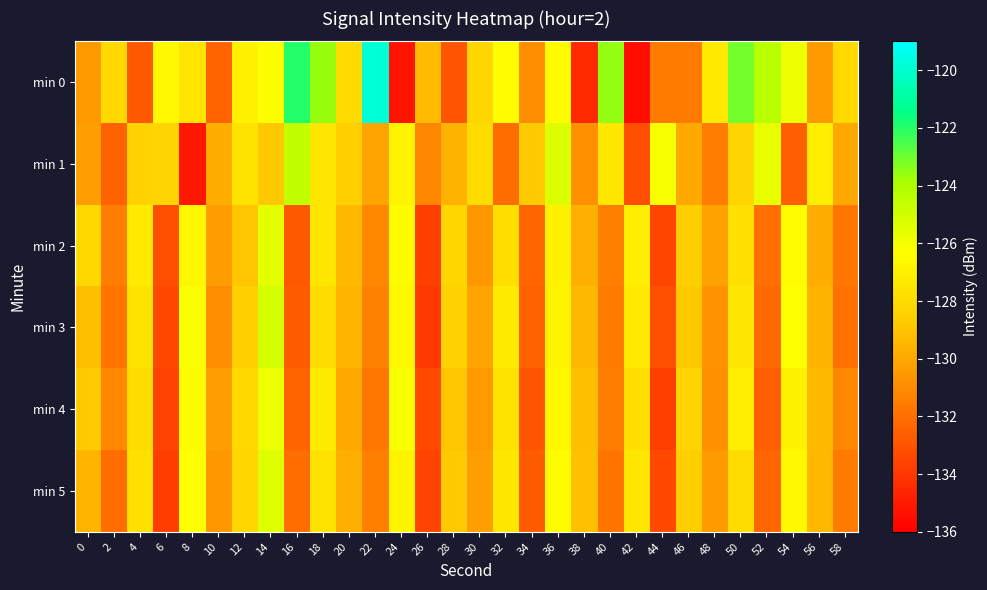

Reading left to right, list all the values displayed in this chart.

min 0: 0=-130.5	2=-128.1	4=-132.8	6=-126.6	8=-127.5	10=-132.3	12=-126.9	14=-126.3	16=-122.0	18=-123.6	20=-128.0	22=-119.8	24=-135.3	26=-129.3	28=-133.0	30=-128.2	32=-126.5	34=-131.0	36=-126.4	38=-134.5	40=-123.5	42=-135.4	44=-131.6	46=-131.6	48=-127.3	50=-123.1	52=-124.3	54=-125.8	56=-130.5	58=-128.1
min 1: 0=-130.3	2=-132.4	4=-128.4	6=-128.3	8=-135.1	10=-129.8	12=-127.6	14=-128.8	16=-124.5	18=-127.5	20=-128.5	22=-130.1	24=-126.8	26=-131.2	28=-129.6	30=-127.9	32=-132.1	34=-128.7	36=-125.3	38=-130.8	40=-127.4	42=-133.2	44=-126.1	46=-129.9	48=-131.5	50=-128.3	52=-125.7	54=-132.6	56=-127.1	58=-130.0
min 2: 0=-128.1	2=-131.5	4=-127.3	6=-133.2	8=-126.7	10=-130.4	12=-128.9	14=-125.6	16=-132.8	18=-127.5	20=-129.3	22=-131.1	24=-126.4	26=-133.7	28=-128.2	30=-130.6	32=-127.8	34=-132.3	36=-126.9	38=-129.7	40=-131.4	42=-127.1	44=-133.5	46=-128.6	48=-130.2	50=-127.7	52=-132.0	54=-126.5	56=-129.8	58=-131.7
min 3: 0=-129.2	2=-131.8	4=-127.6	6=-133.4	8=-126.2	10=-130.9	12=-128.5	14=-125.1	16=-132.7	18=-127.9	20=-129.5	22=-131.3	24=-126.6	26=-133.9	28=-128.4	30=-130.1	32=-127.2	34=-132.5	36=-126.8	38=-129.4	40=-131.6	42=-127.3	44=-133.1	46=-128.8	48=-130.7	50=-127.5	52=-132.2	54=-126.3	56=-129.6	58=-131.9
min 4: 0=-128.7	2=-131.1	4=-127.9	6=-133.6	8=-126.4	10=-130.3	12=-128.1	14=-125.8	16=-132.4	18=-127.2	20=-129.9	22=-131.7	24=-126.1	26=-133.3	28=-128.9	30=-130.5	32=-127.6	34=-132.9	36=-126.7	38=-129.2	40=-131.5	42=-127.8	44=-133.7	46=-128.3	48=-130.8	50=-127.1	52=-132.6	54=-126.9	56=-129.3	58=-131.2
min 5: 0=-129.5	2=-132.1	4=-127.7	6=-133.8	8=-126.3	10=-130.6	12=-128.2	14=-125.4	16=-132.1	18=-127.6	20=-129.7	22=-131.4	24=-126.8	26=-133.6	28=-128.7	30=-130.3	32=-127.4	34=-132.7	36=-126.5	38=-129.1	40=-131.8	42=-127.5	44=-133.4	46=-128.6	48=-130.5	50=-127.9	52=-132.3	54=-126.6	56=-129.4	58=-131.6